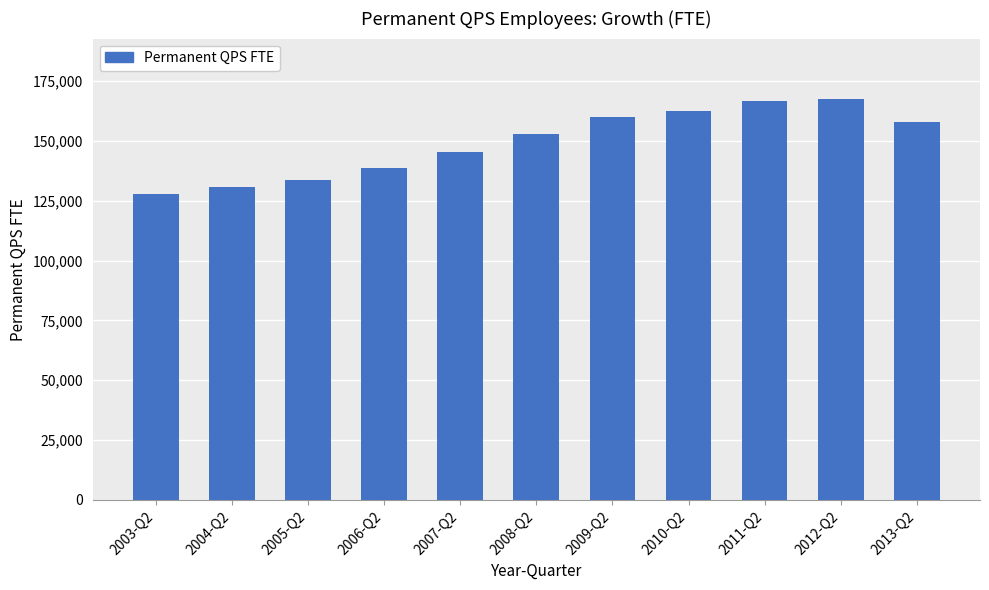

What is the value of the 4th bar from the left?

138726.7